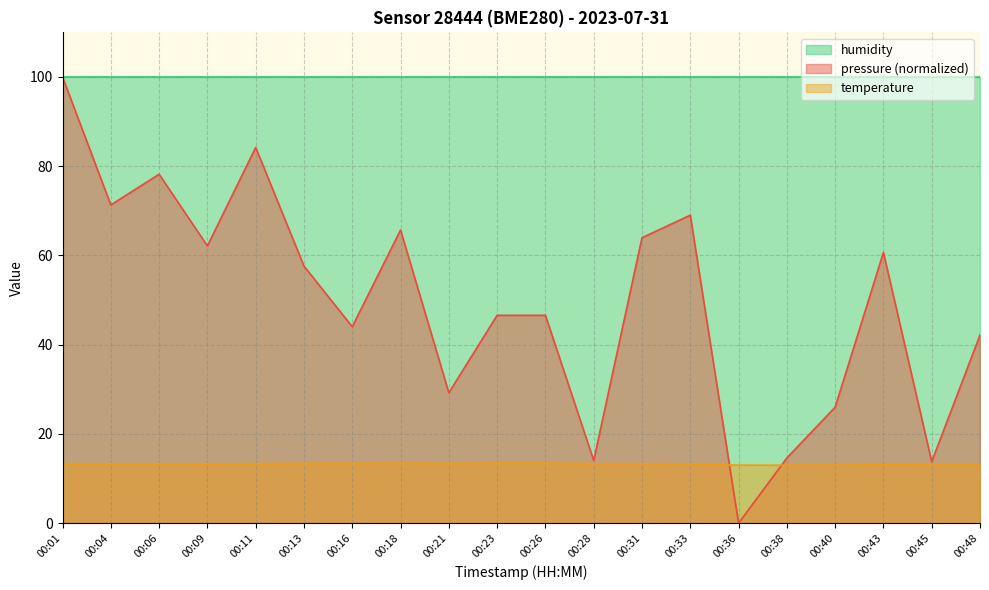

Is it true that temperature equals 21.0 at 00:40?

False